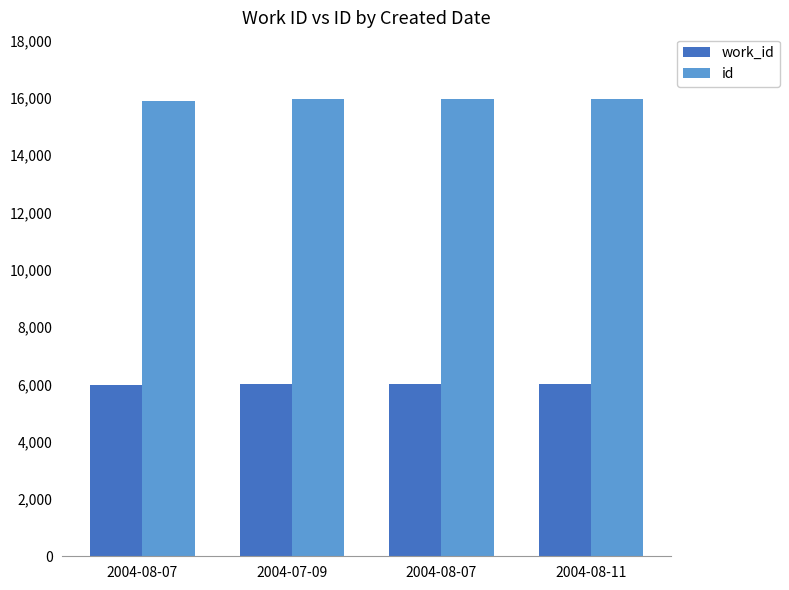

What is the label of the 3rd bar from the right?

2004-07-09